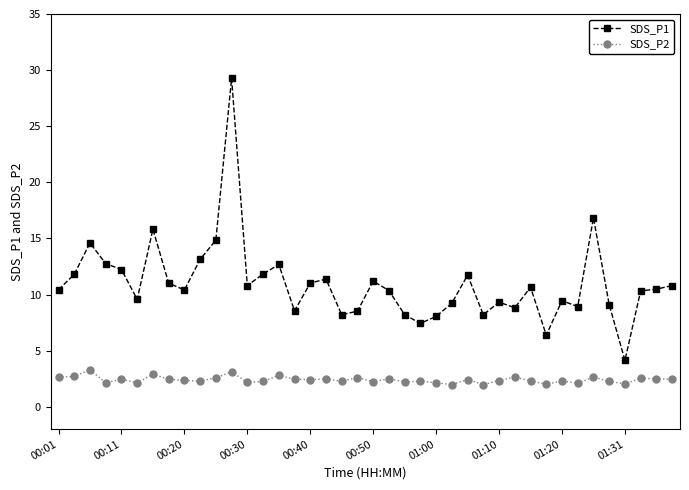

Rank the series by their average value, from lowest to highest.

SDS_P2, SDS_P1